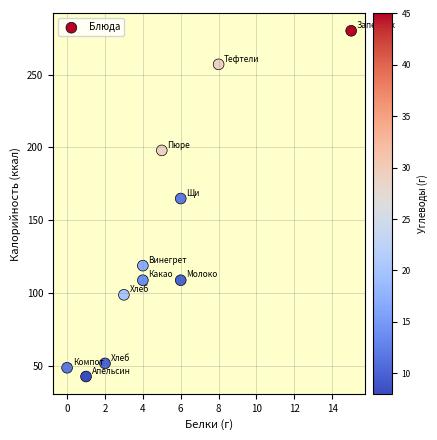

What Y value in the scatter plot is closest to 161?

165